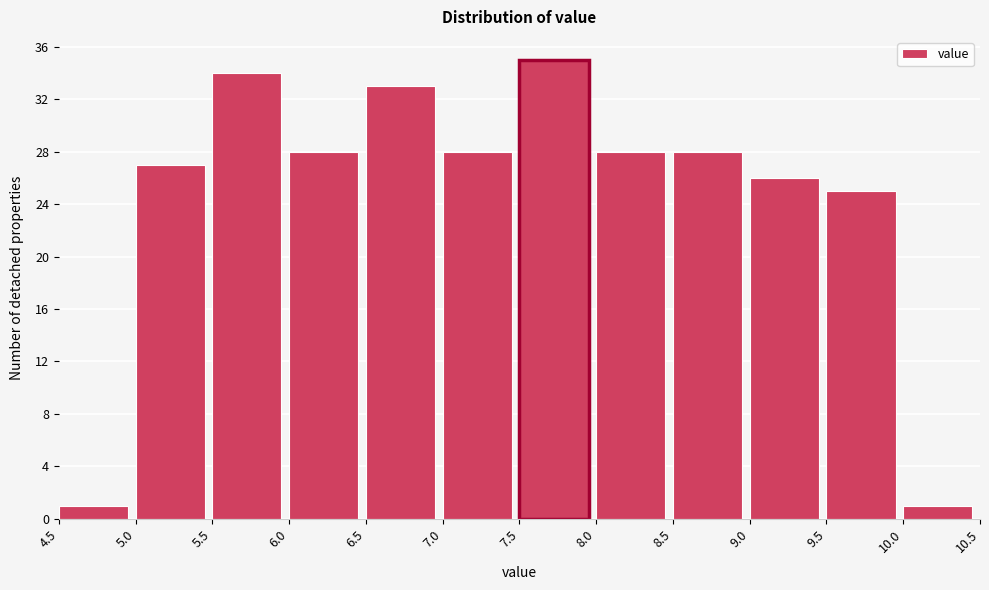

Reading left to right, list every bar in this chart as the range it spans on the x-axis followed by its height. The values are not printed on the chart, so give them approximately, as read against the axis.

4.5 to 5.0: 1
5.0 to 5.5: 27
5.5 to 6.0: 34
6.0 to 6.5: 28
6.5 to 7.0: 33
7.0 to 7.5: 28
7.5 to 8.0: 35
8.0 to 8.5: 28
8.5 to 9.0: 28
9.0 to 9.5: 26
9.5 to 10.0: 25
10.0 to 10.5: 1